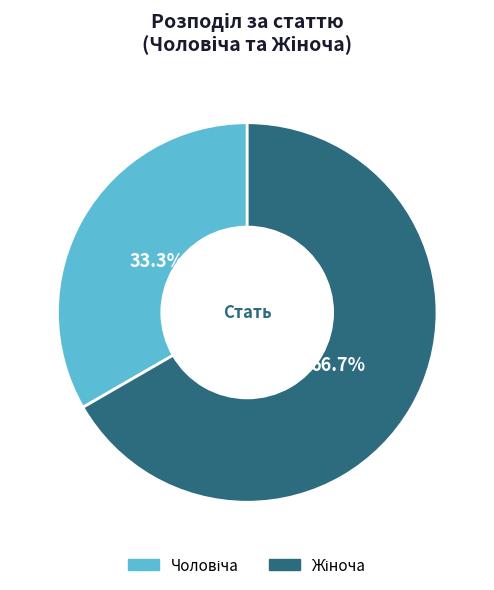

Is there any slice that represents more than half of the pie?

Yes